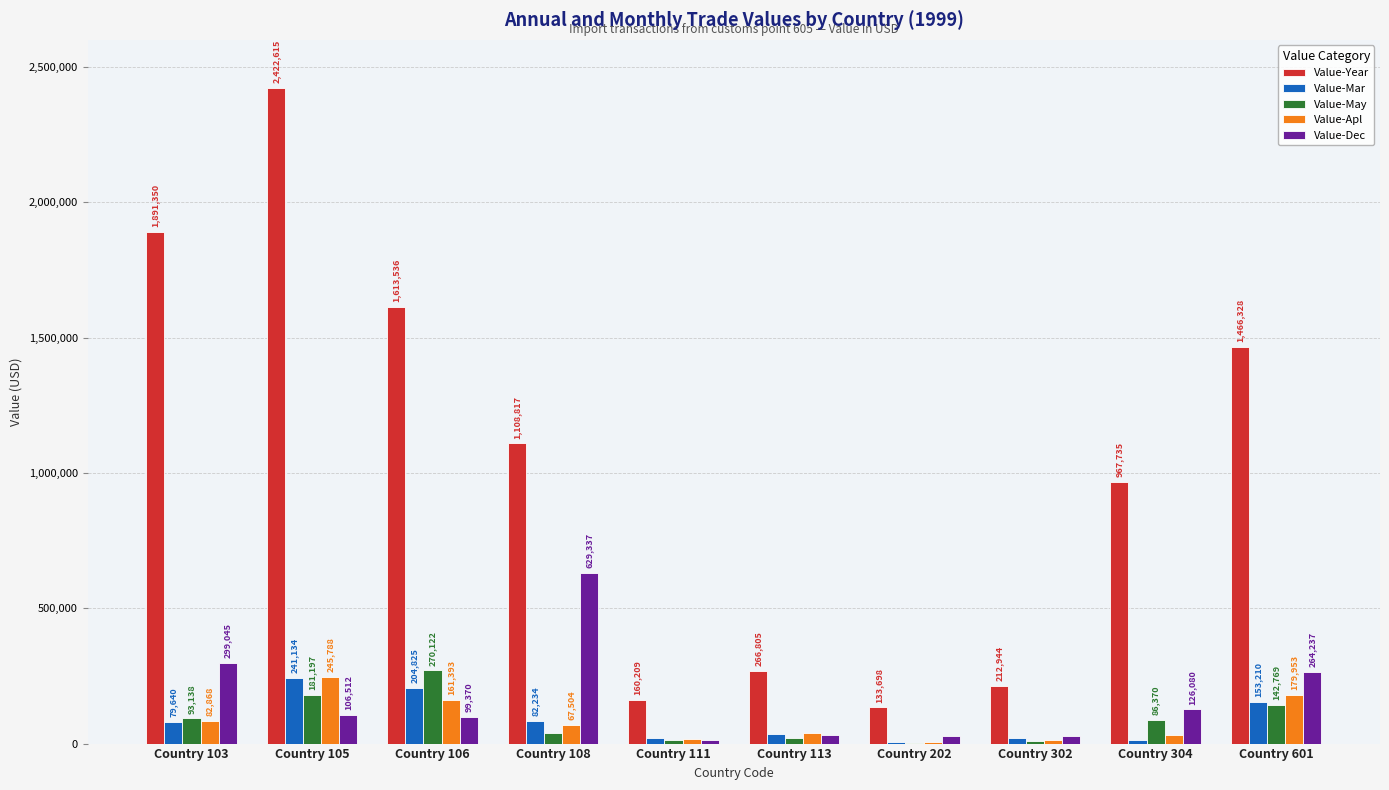

Does the chart contain stacked bars?

No